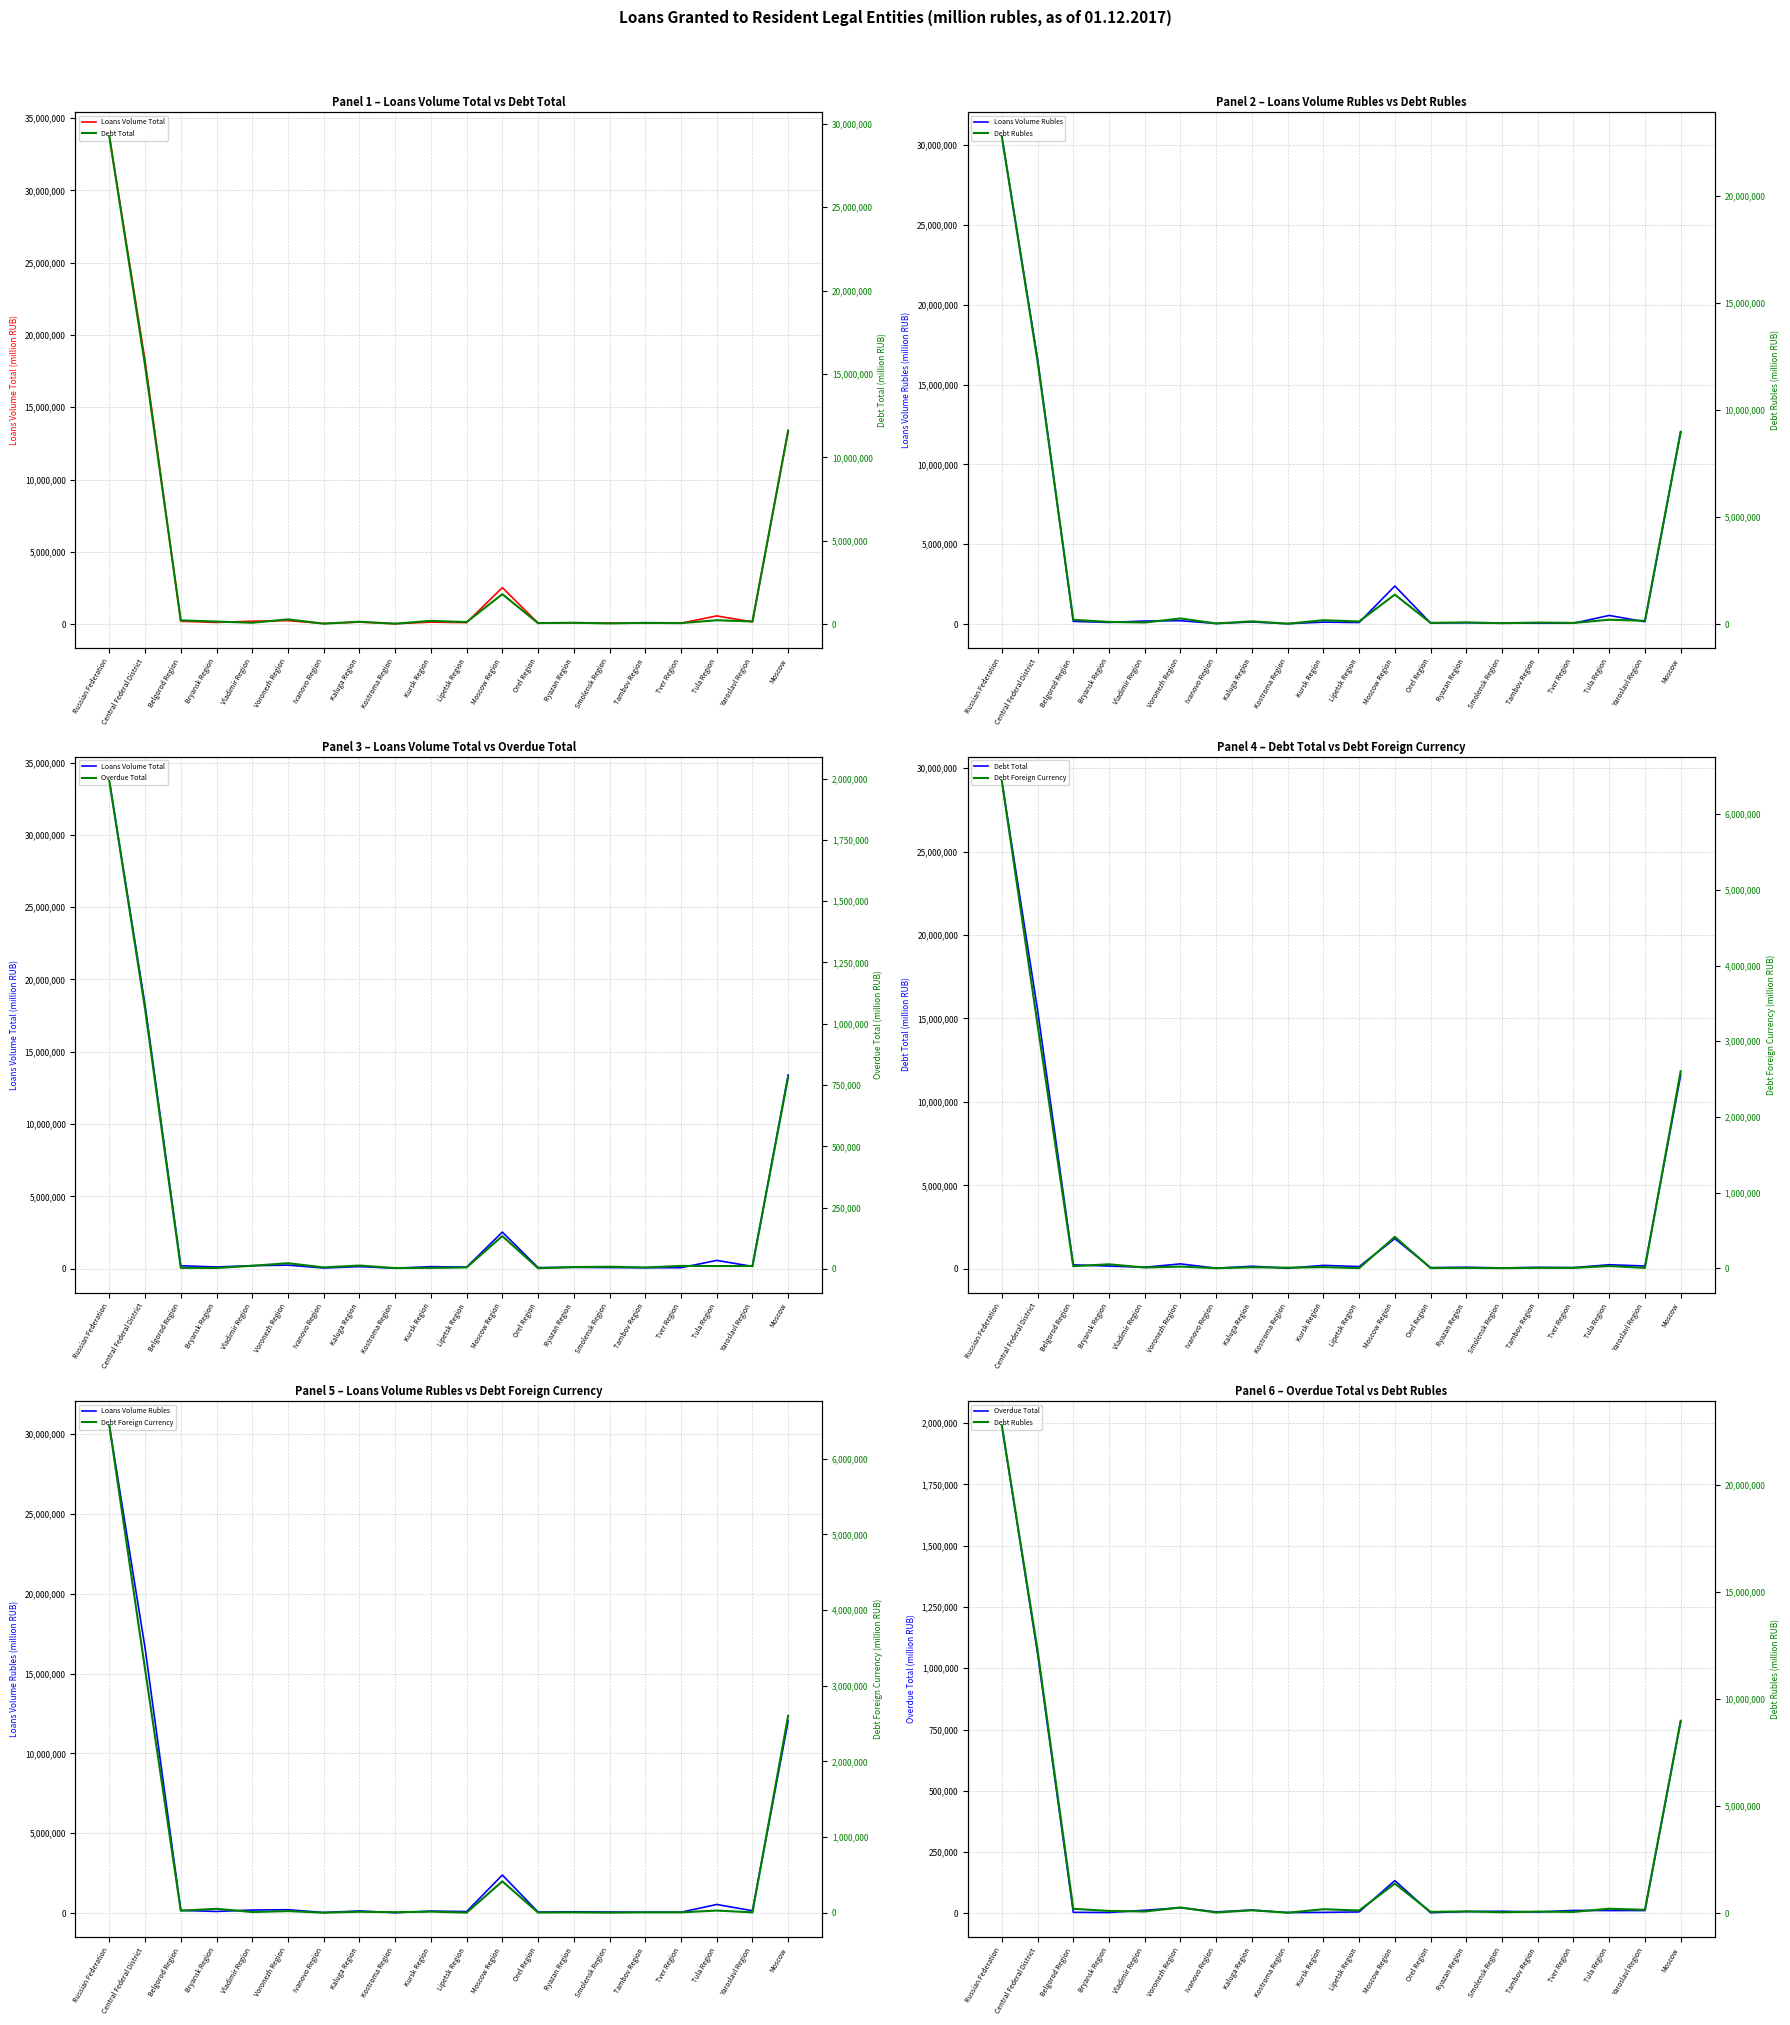

Between Voronezh Region and Tver Region, which series saw the biggest shift?

Debt Total